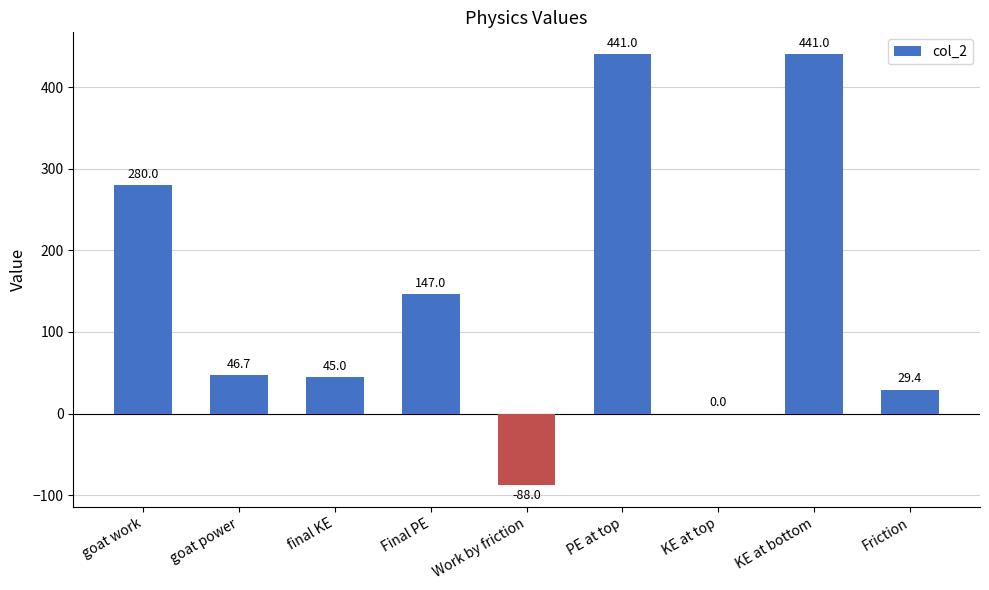

The value at goat power is 46.7. True or false?

True